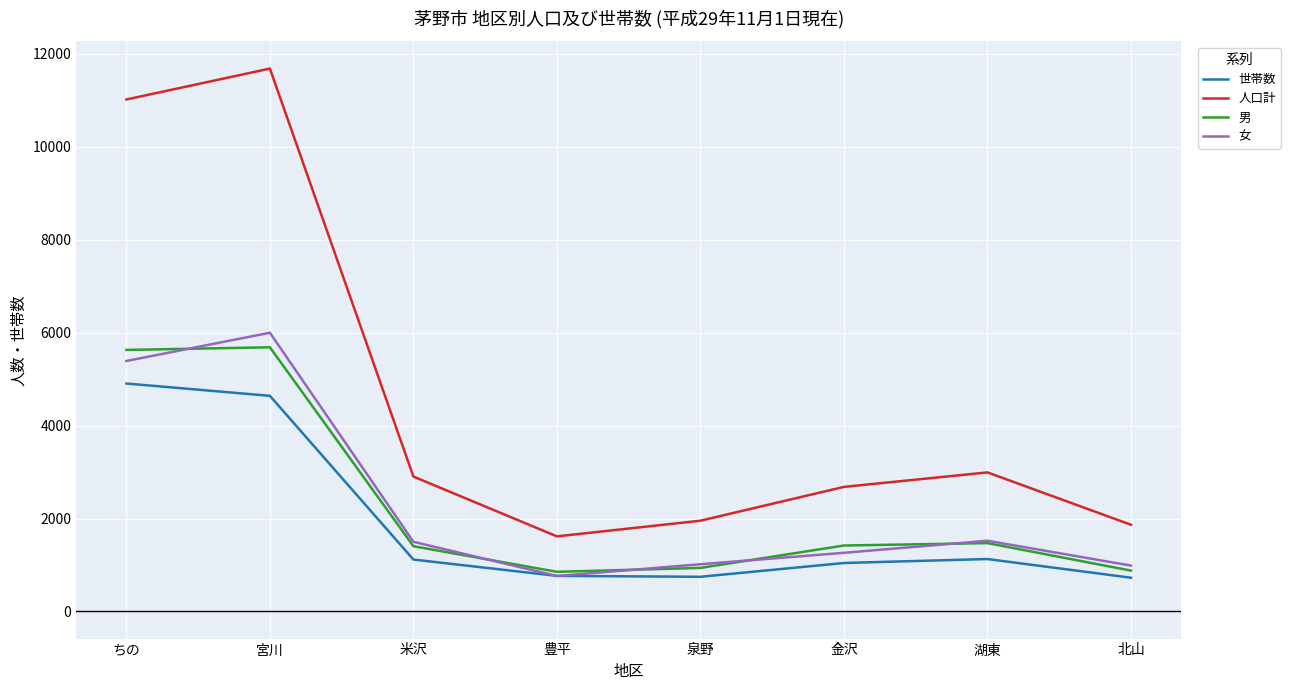

Where do 世帯数 and 女 first cross each other?

米沢 and 豊平